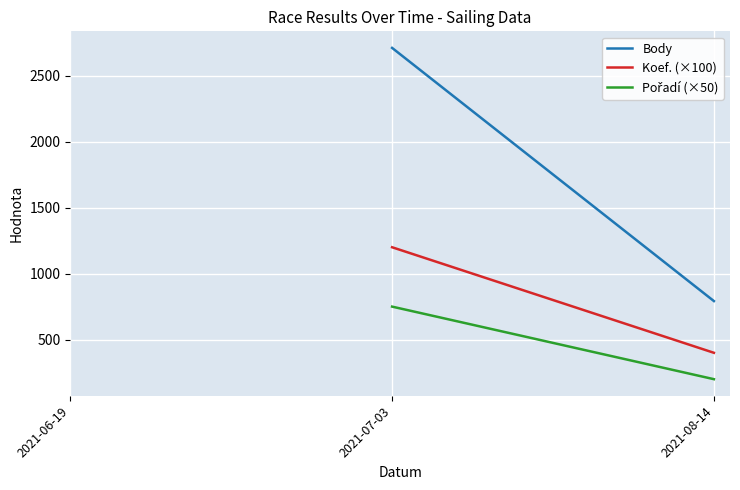

How many values in Body are above zero?

2